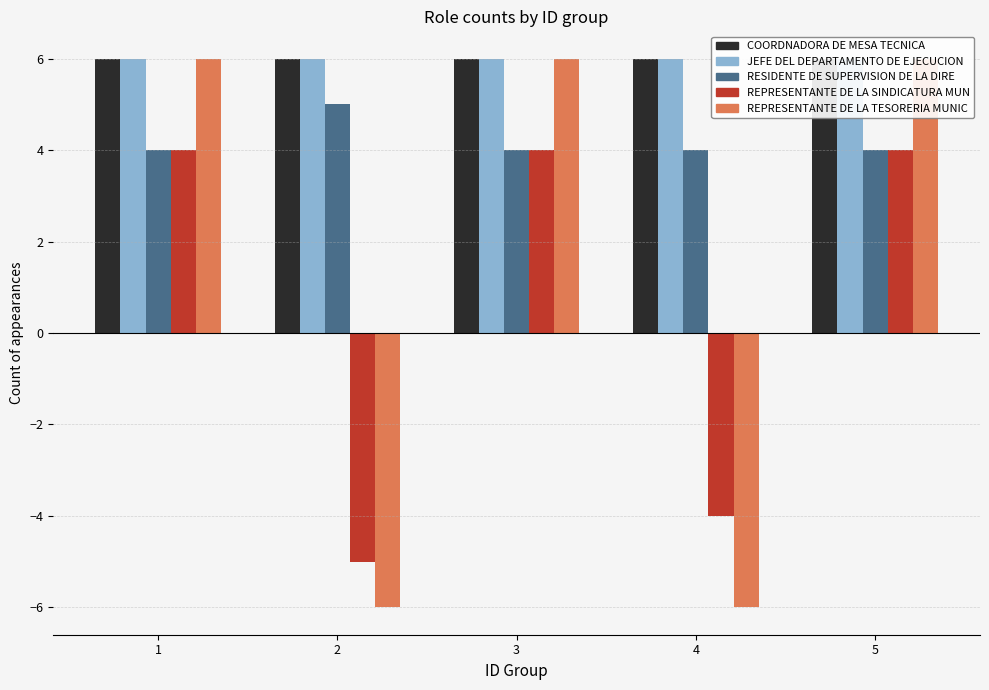

Reading right to left, list all the values displayed in this chart.

COORDNADORA DE MESA TECNICA: 5=6	4=6	3=6	2=6	1=6
JEFE DEL DEPARTAMENTO DE EJECUCION : 5=6	4=6	3=6	2=6	1=6
RESIDENTE DE SUPERVISION DE LA DIRE: 5=4	4=4	3=4	2=5	1=4
REPRESENTANTE DE LA SINDICATURA MUN: 5=4	4=-4	3=4	2=-5	1=4
REPRESENTANTE DE LA TESORERIA MUNIC: 5=6	4=-6	3=6	2=-6	1=6